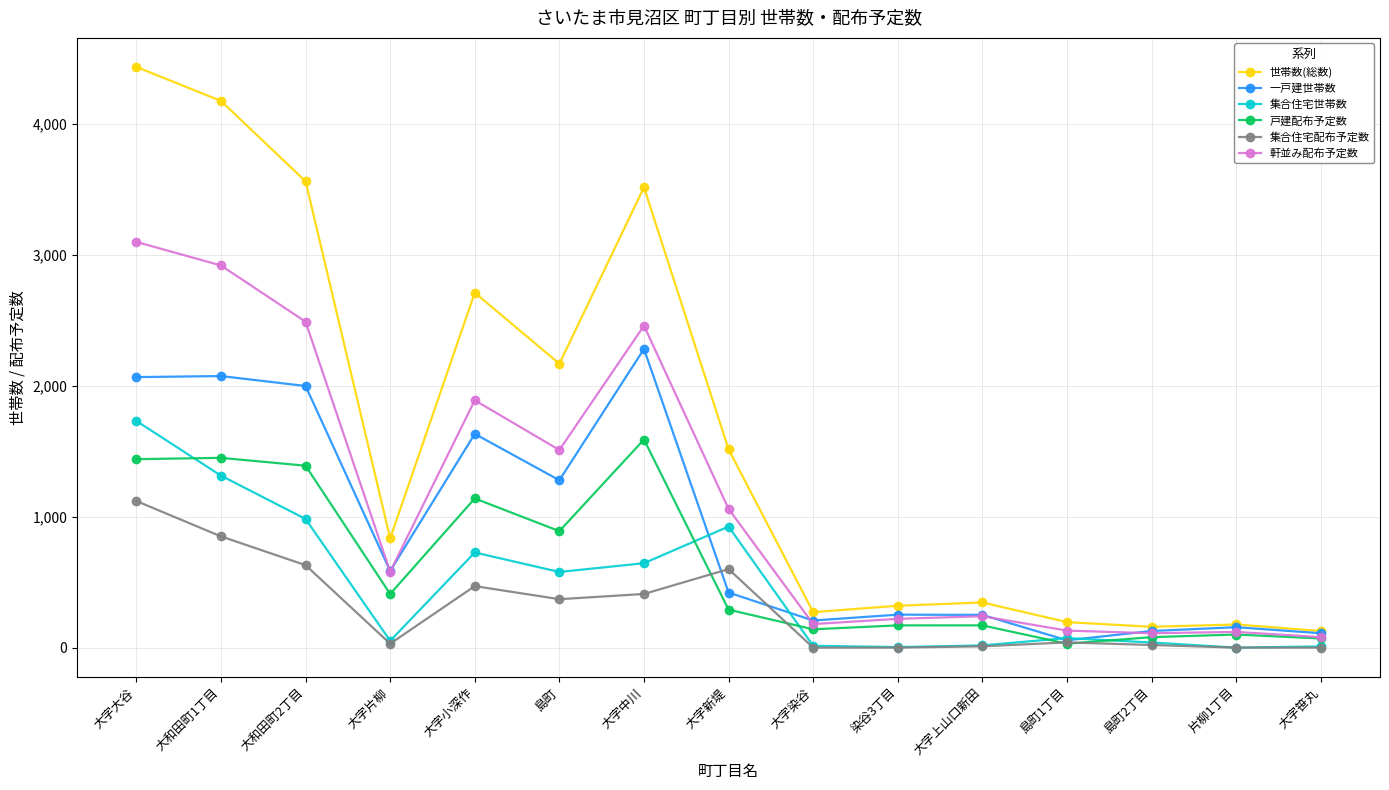

True or false: 集合住宅配布予定数 and 世帯数(総数) intersect in this chart.

False